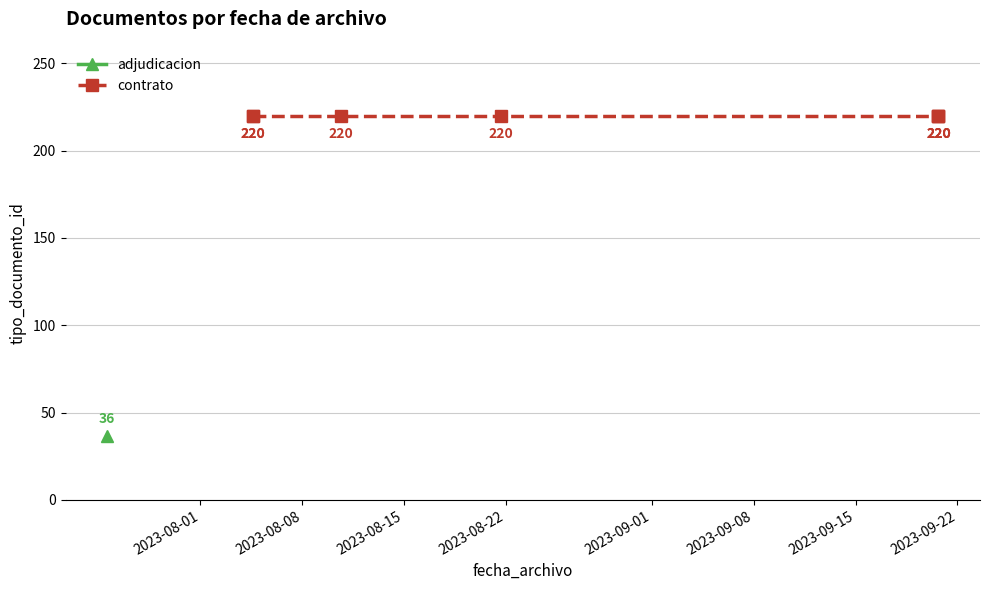

Is this an area chart (filled region under the line)?

No